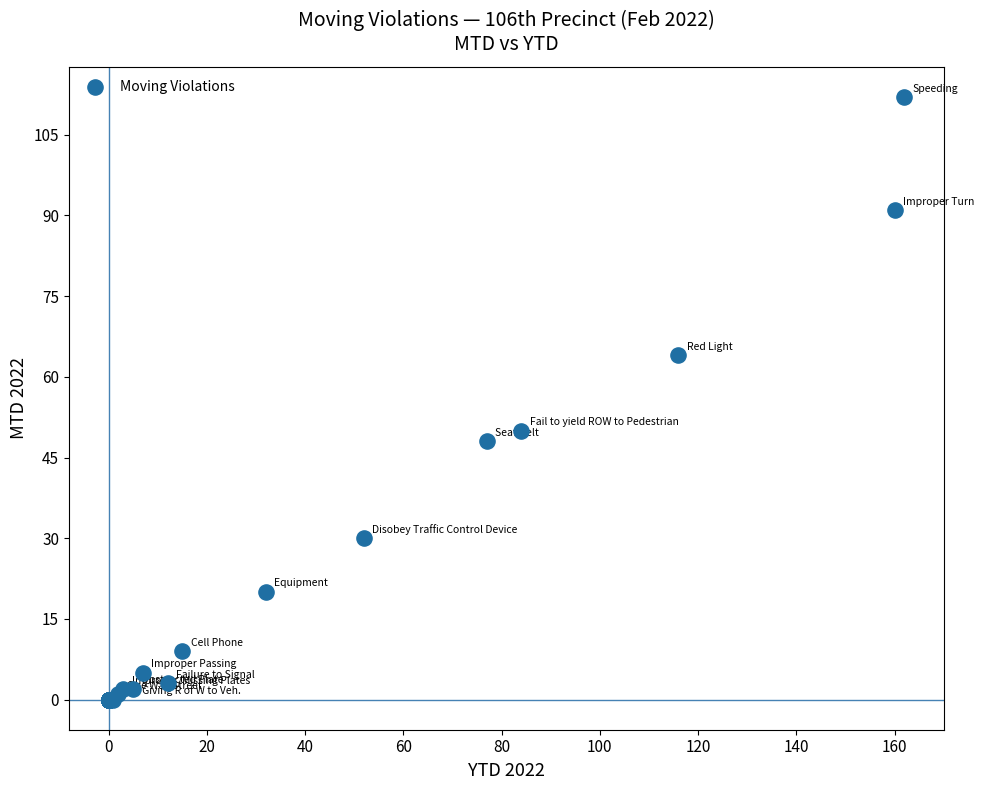

What Y value in the scatter plot is closest to 56?

50